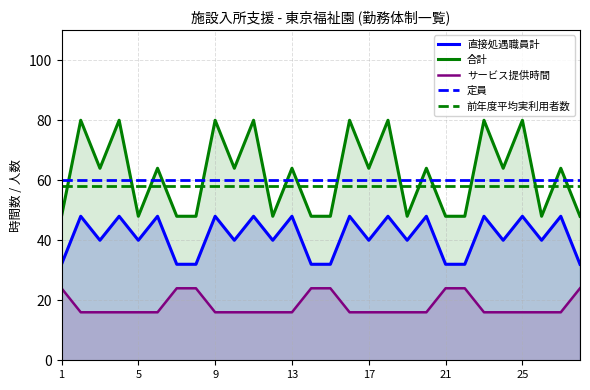

Which category has the highest value across all series?

2